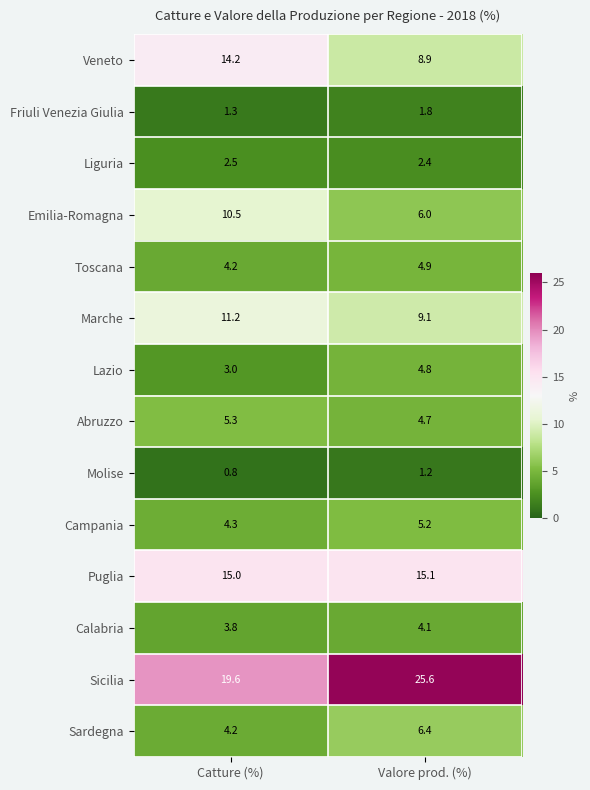

What is the approximate value of Sardegna at Catture (%)?

4.2